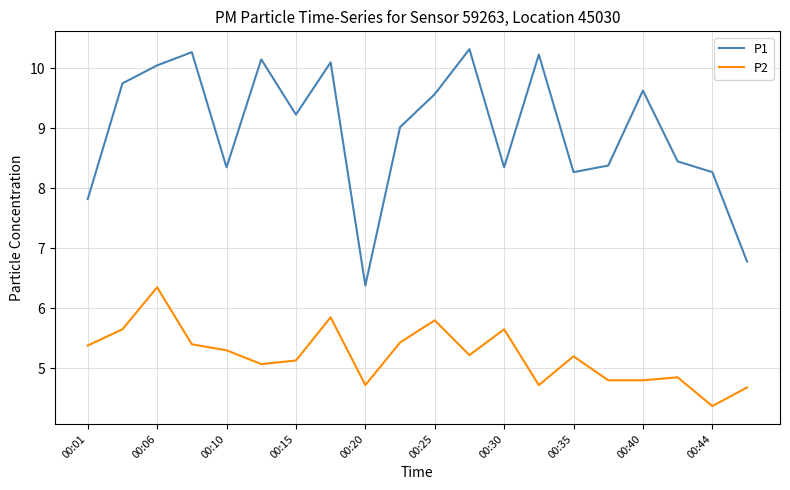

What is the difference between the maximum and minimum values in the P1 series?

3.9